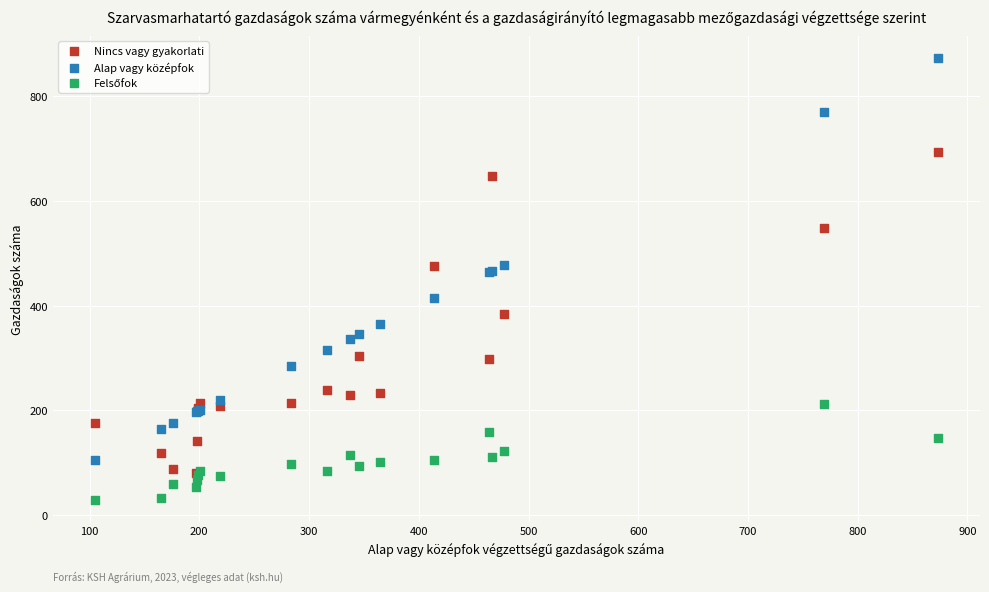

Which series has the largest Y range (max minus min)?

Alap vagy középfok